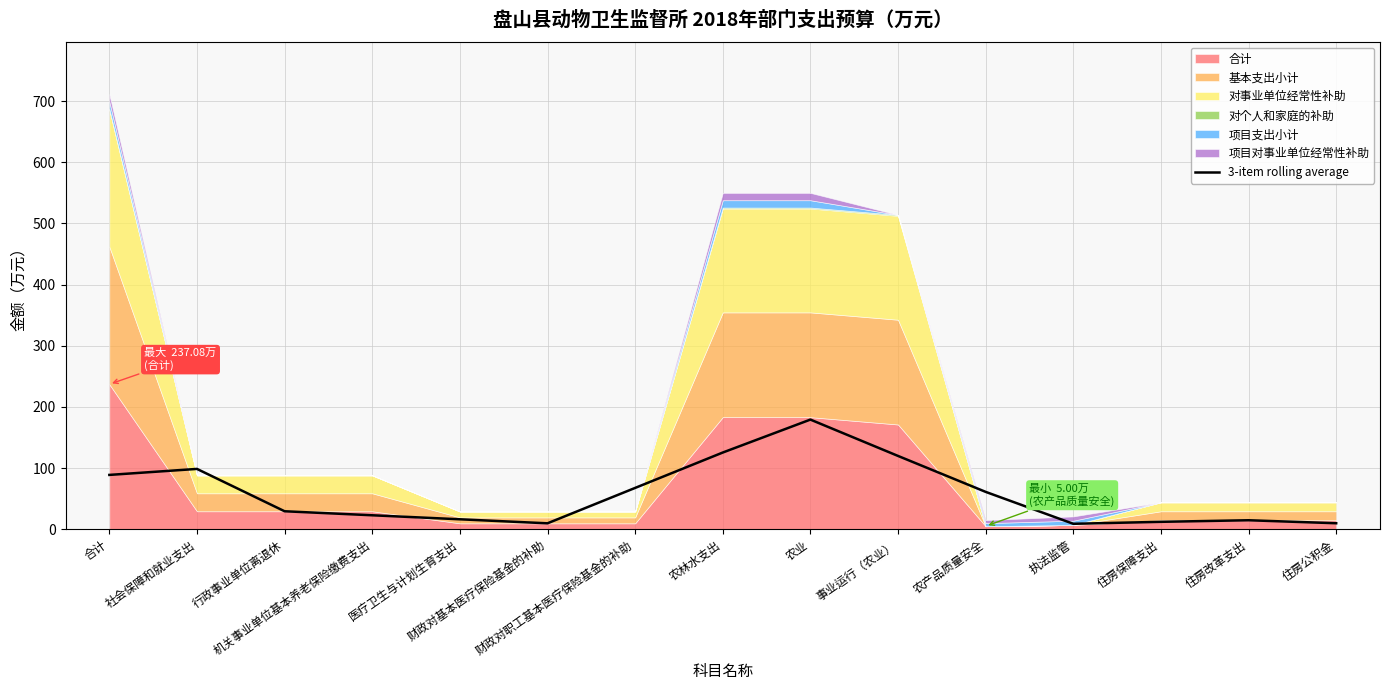

What is the highest value of the 3-item rolling average series?

179.3